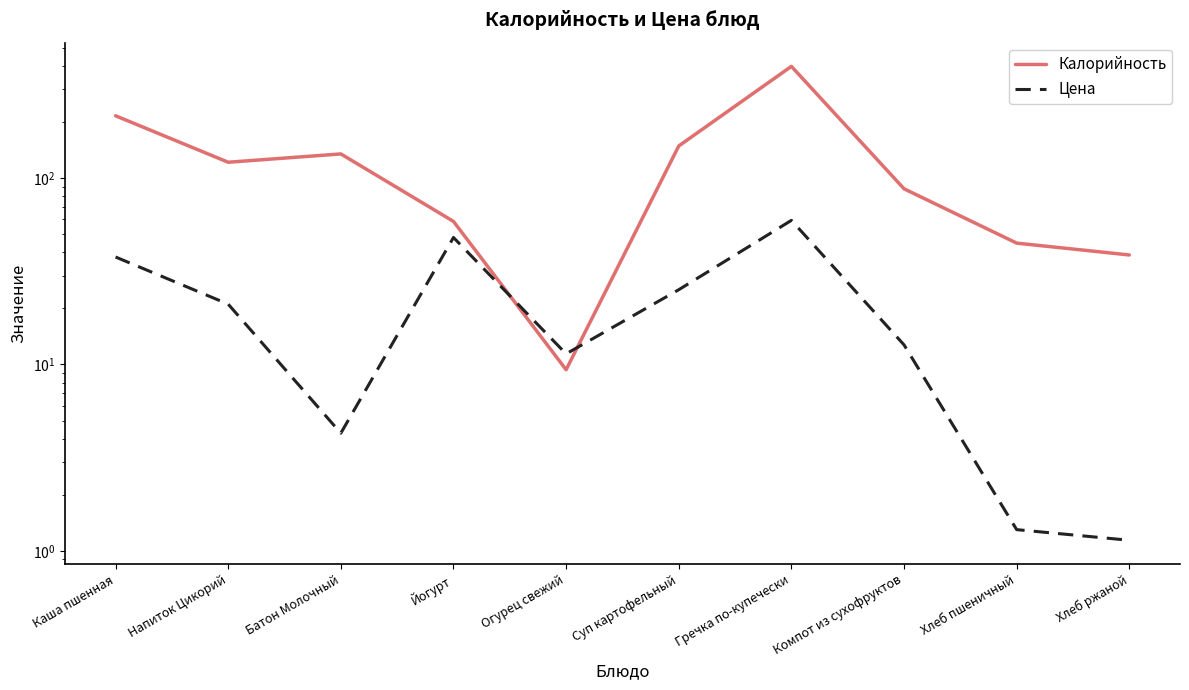

The Калорийность series shows 28.0 at Хлеб пшеничный. True or false?

False